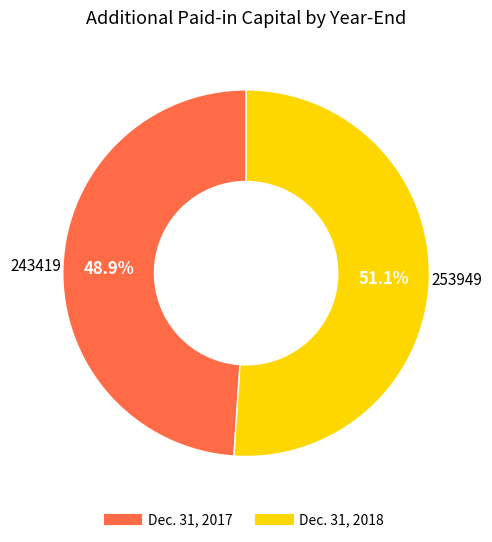

What percentage do Dec. 31, 2017 and Dec. 31, 2018 together represent?

100.0%